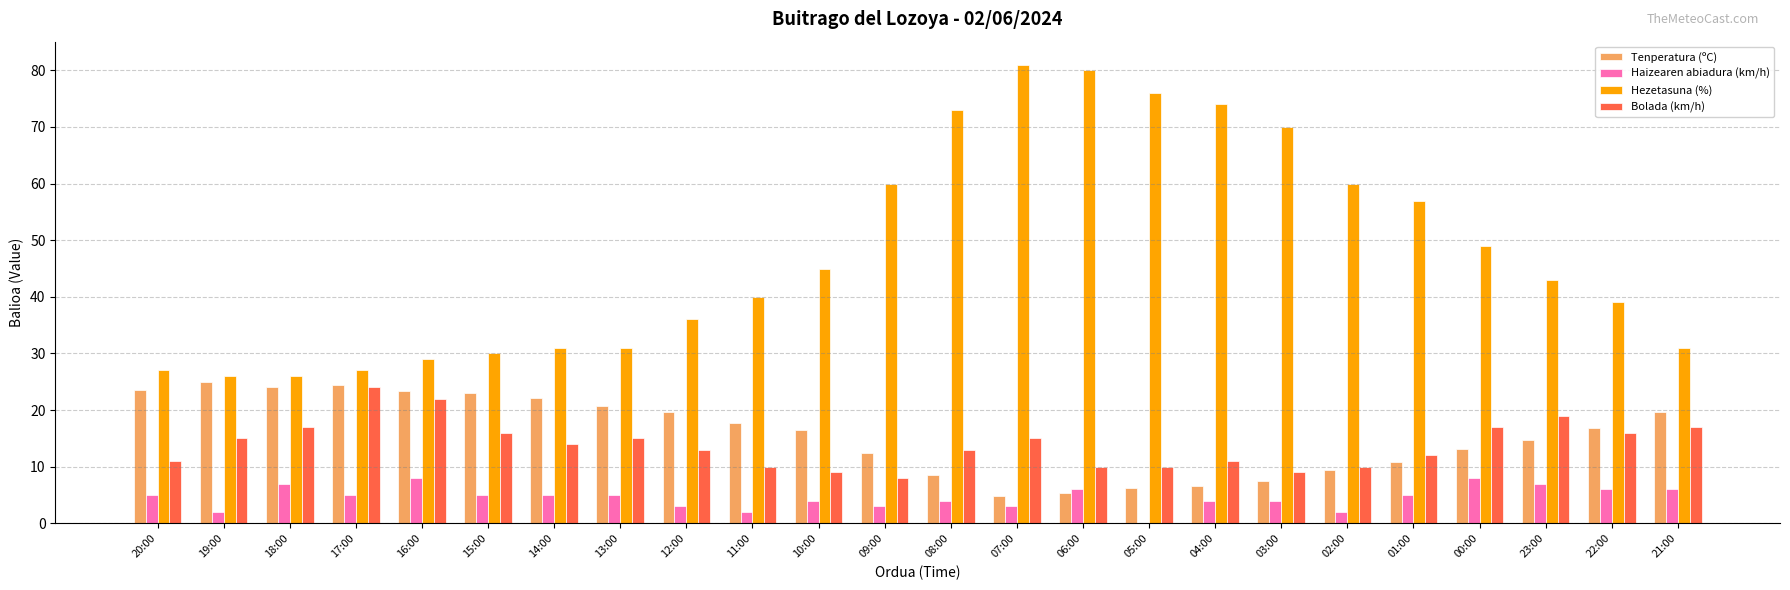

The value of Haizearen abiadura (km/h) at 16:00 is 2.9. True or false?

False